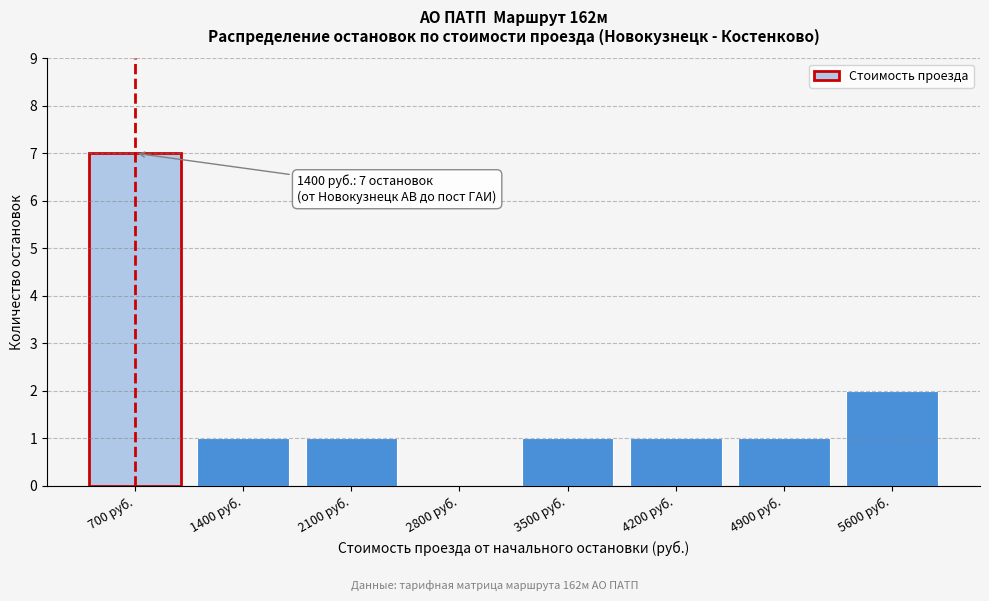

Reading left to right, extract all data points from this chart.

700 руб.=7	1400 руб.=1	2100 руб.=1	2800 руб.=0	3500 руб.=1	4200 руб.=1	4900 руб.=1	5600 руб.=2